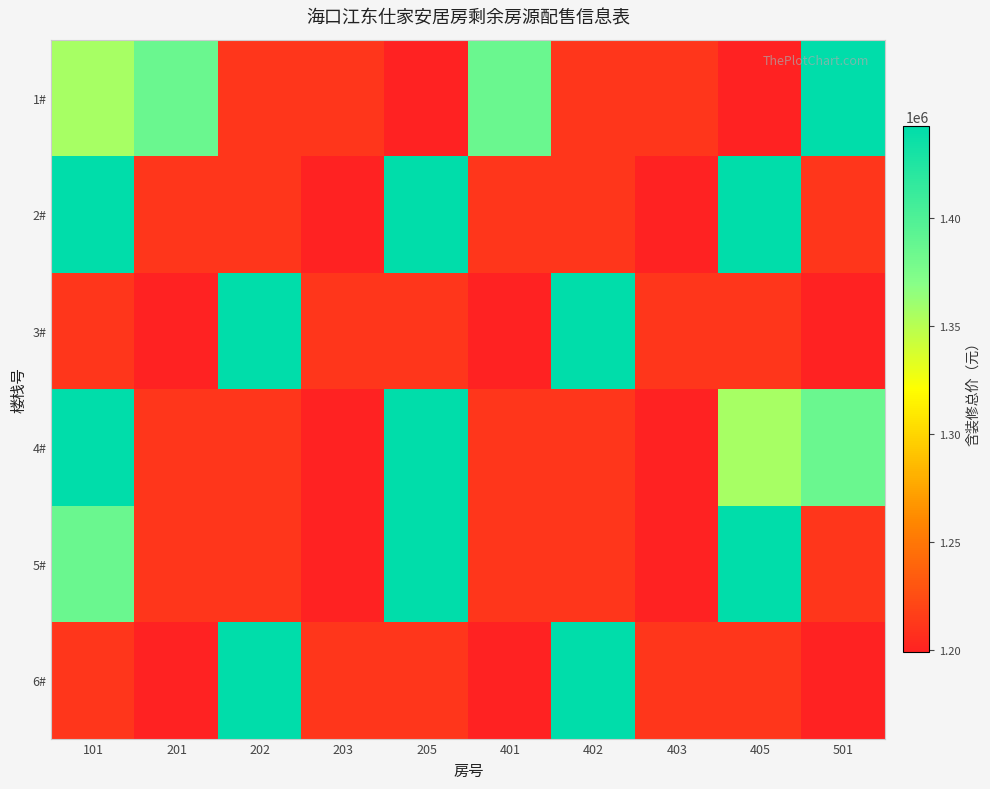

Reading left to right, list all the values displayed in this chart.

1#: 101=1355969	201=1384820	202=1211640	203=1211640	205=1198680	401=1384820	402=1211640	403=1211640	405=1198680	501=1442520
2#: 101=1442520	201=1211640	202=1211640	203=1198680	205=1442520	401=1211640	402=1211640	403=1198680	405=1442520	501=1211640
3#: 101=1211640	201=1198680	202=1442520	203=1211640	205=1211640	401=1198680	402=1442520	403=1211640	405=1211640	501=1198680
4#: 101=1442520	201=1211640	202=1211640	203=1198680	205=1442520	401=1211640	402=1211640	403=1198680	405=1355969	501=1384820
5#: 101=1384820	201=1211640	202=1211640	203=1198680	205=1442520	401=1211640	402=1211640	403=1198680	405=1442520	501=1211640
6#: 101=1211640	201=1198680	202=1442520	203=1211640	205=1211640	401=1198680	402=1442520	403=1211640	405=1211640	501=1198680